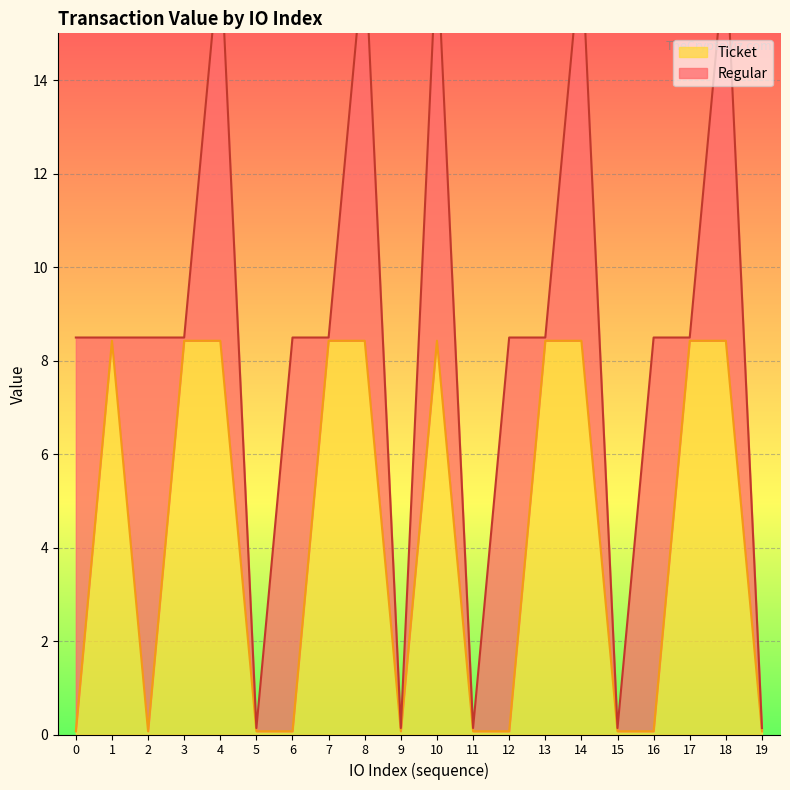

Read the value at 10.

8.4